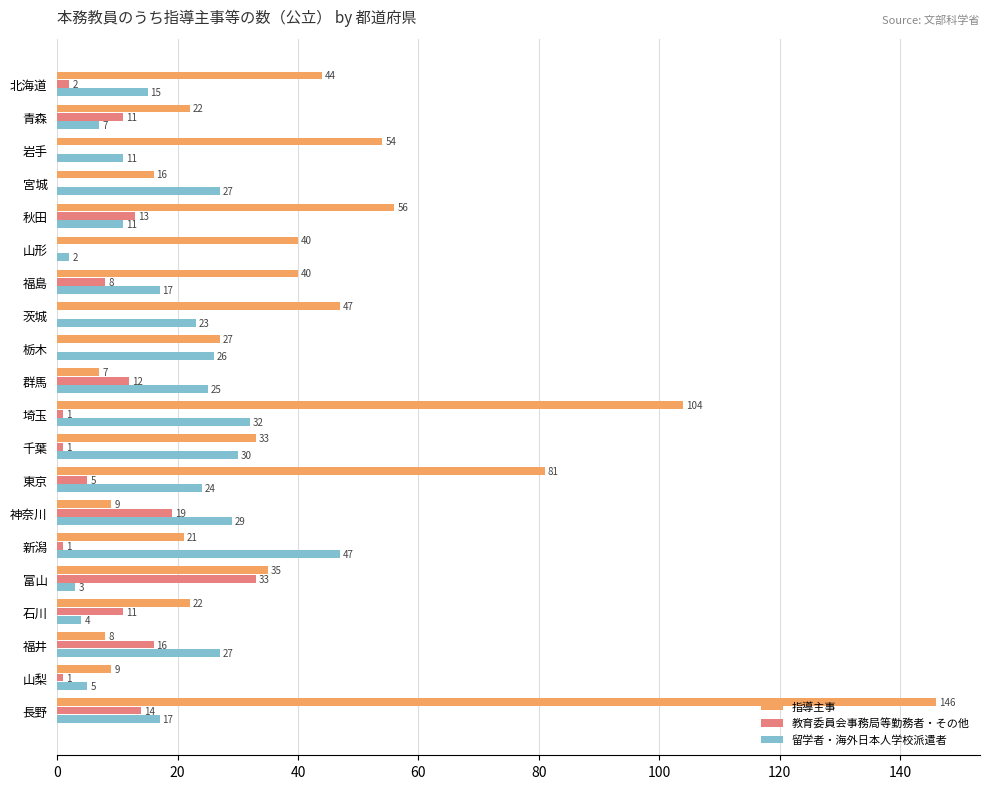

What is the sum of all 教育委員会事務局等勤務者・その他 values?

148